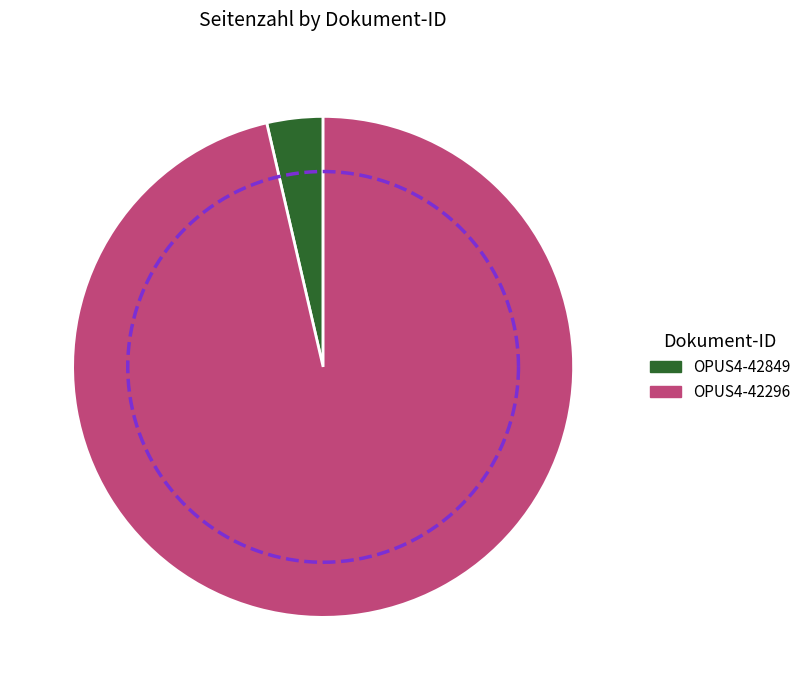

Rank the categories by value from lowest to highest.

OPUS4-42849, OPUS4-42296